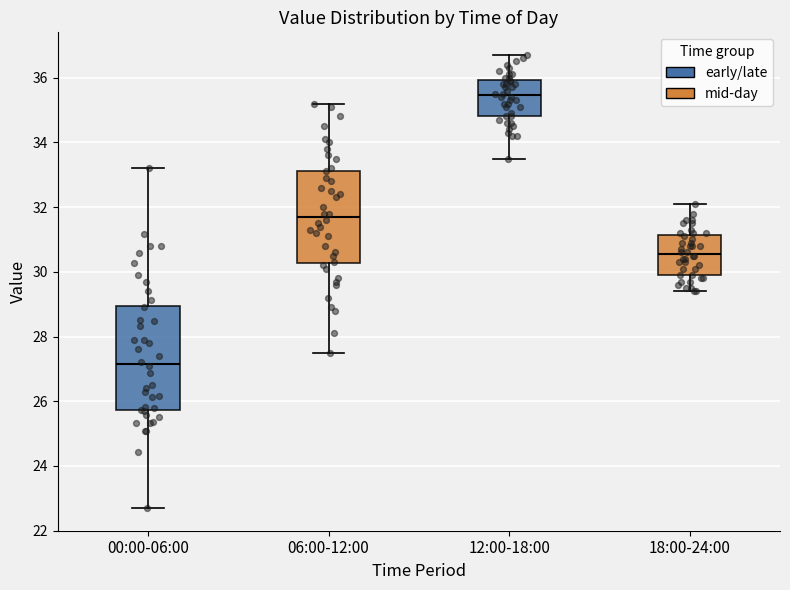

Which box is the tallest, from its lower edge to its upper edge?

00:00-06:00